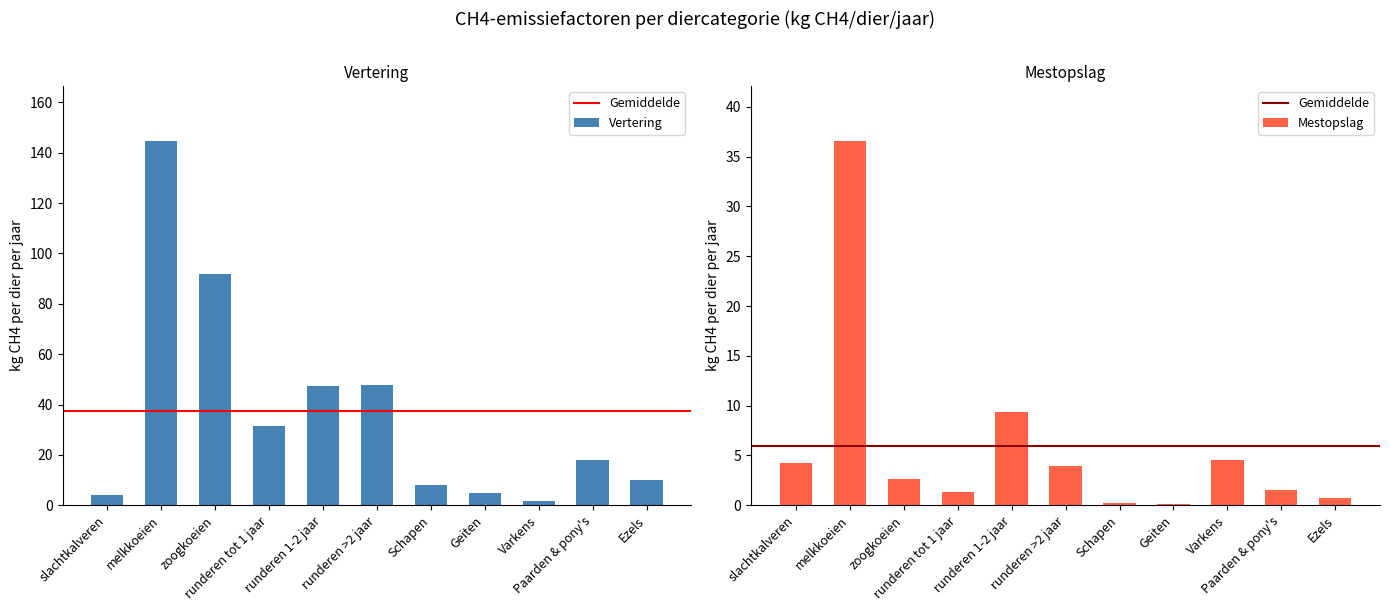

At how many categories does at least one series exceed 76?

2